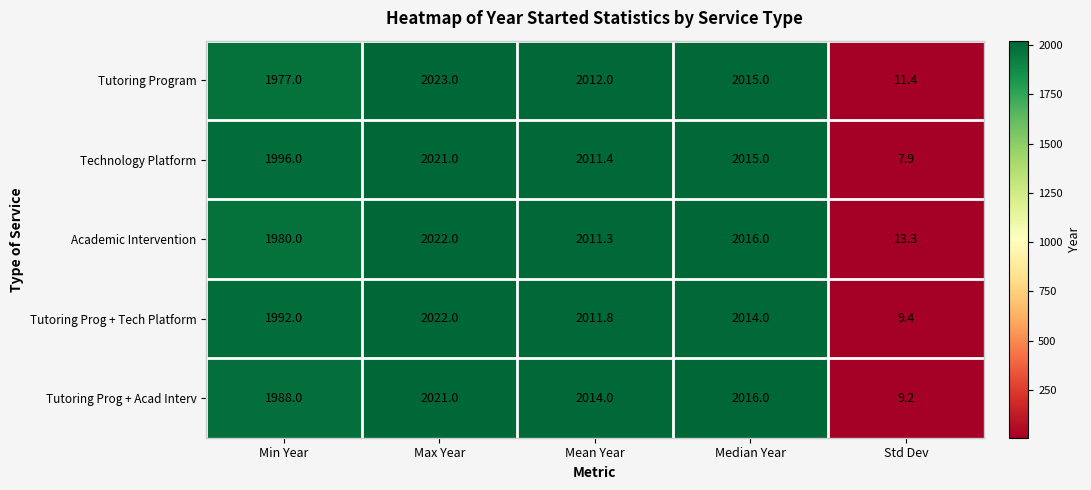

What is the minimum value for Tutoring Prog + Tech Platform?

9.4